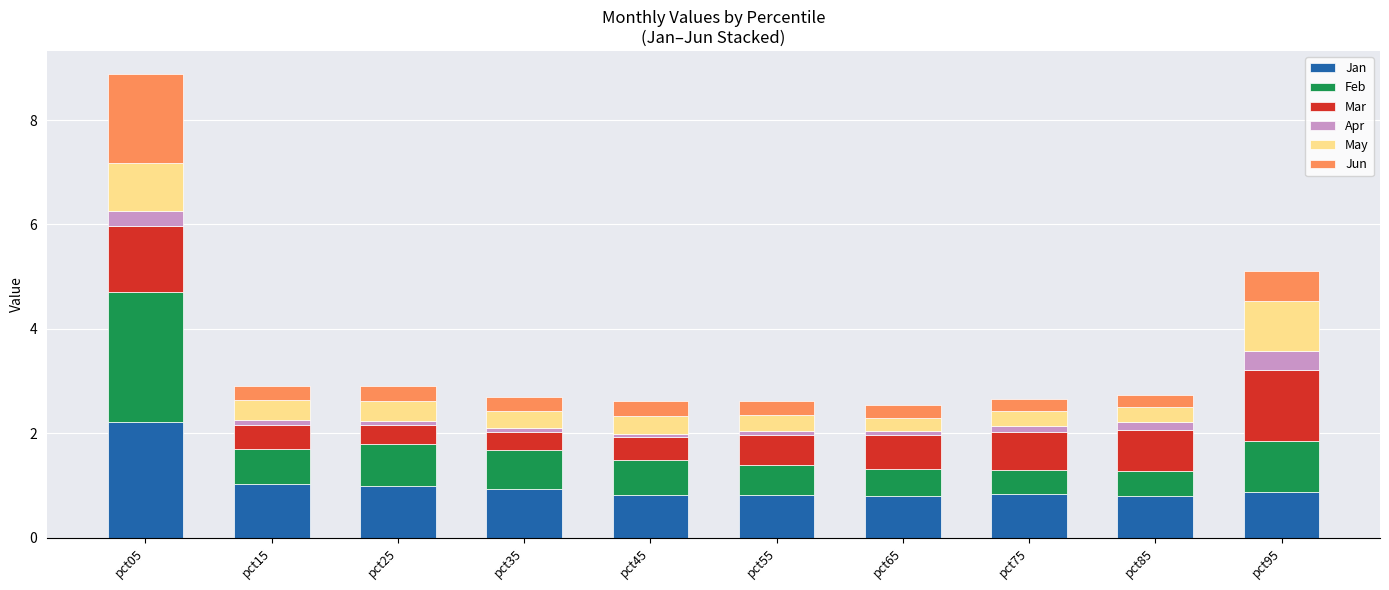

At which label does Jan reach its peak?

pct05